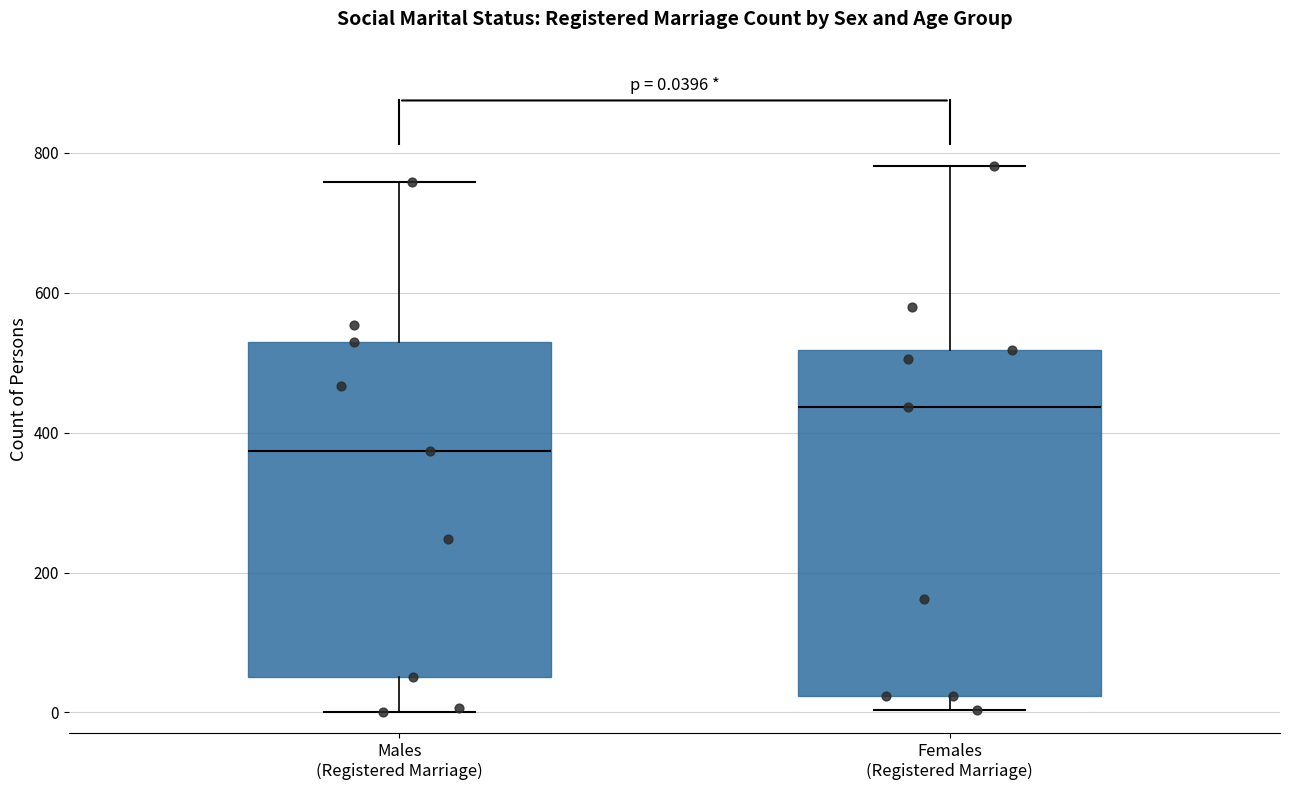

Which box has the lowest median line?

Males (Registered Marriage)